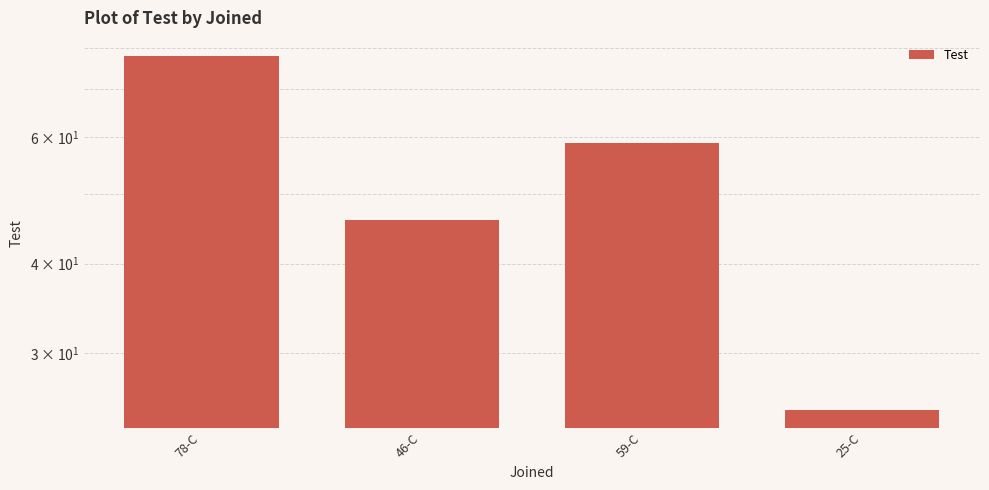

At which category does the chart reach its minimum across all series?

25-C